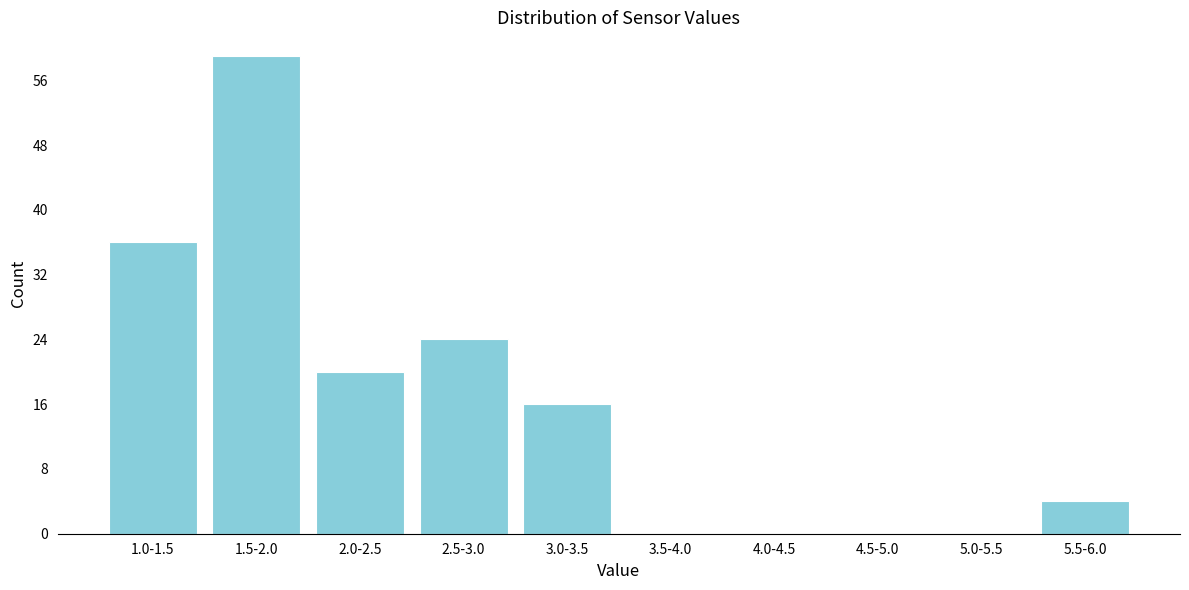

Reading left to right, list all the values displayed in this chart.

1.0-1.5=36	1.5-2.0=59	2.0-2.5=20	2.5-3.0=24	3.0-3.5=16	3.5-4.0=0	4.0-4.5=0	4.5-5.0=0	5.0-5.5=0	5.5-6.0=4